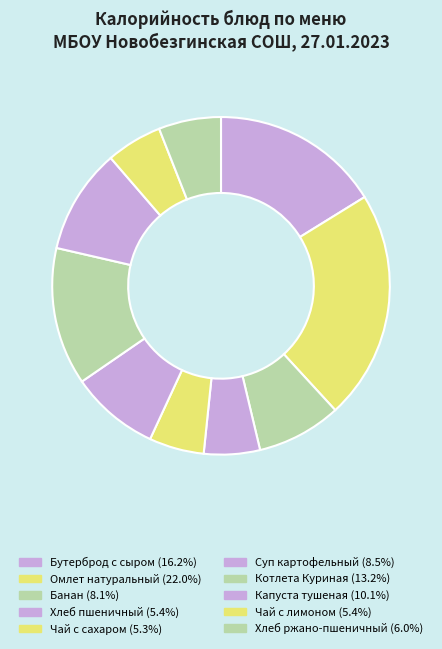

Is it true that Чай с лимоном is 1% of the pie?

False